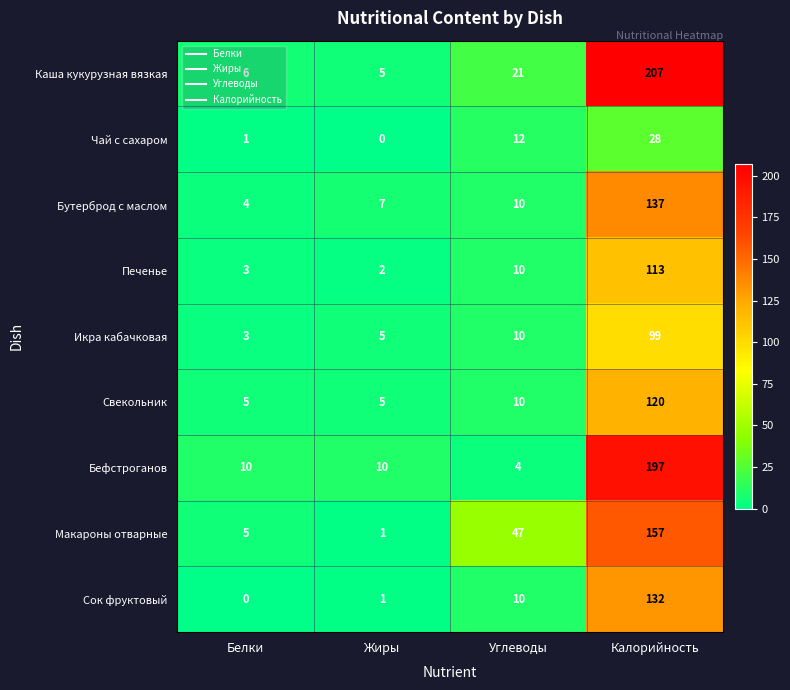

What is the spread (max minus min) of values at Жиры?

10